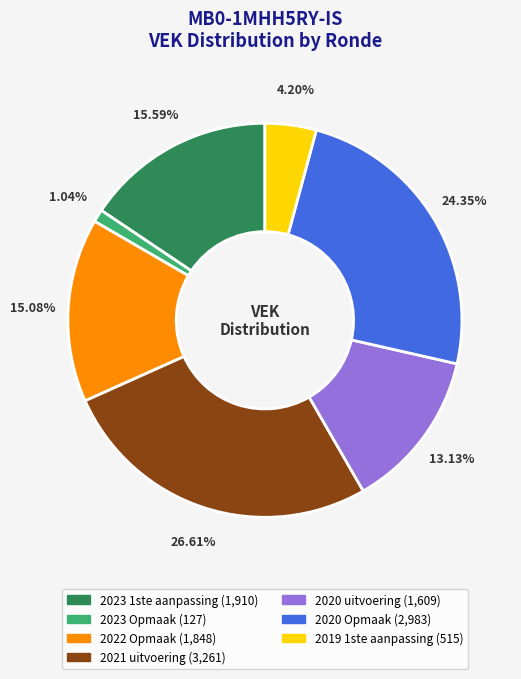

How many slices are in this pie chart?

7